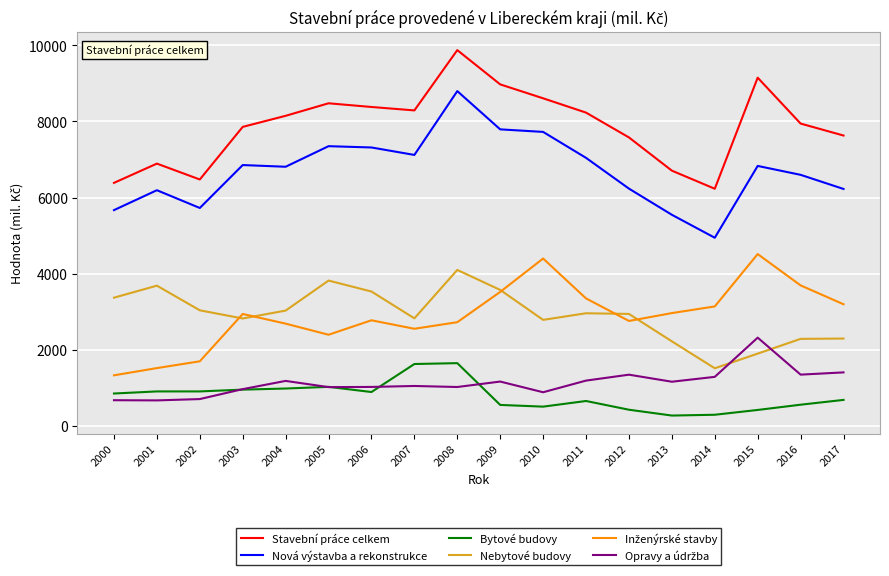

True or false: Nebytové budovy and Nová výstavba a rekonstrukce intersect in this chart.

False